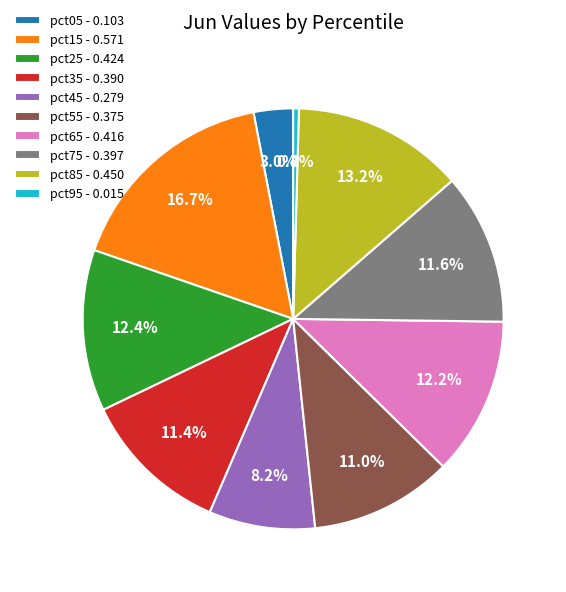

To the nearest percent, what is the combined percentage of pct95 and pct65?

13%